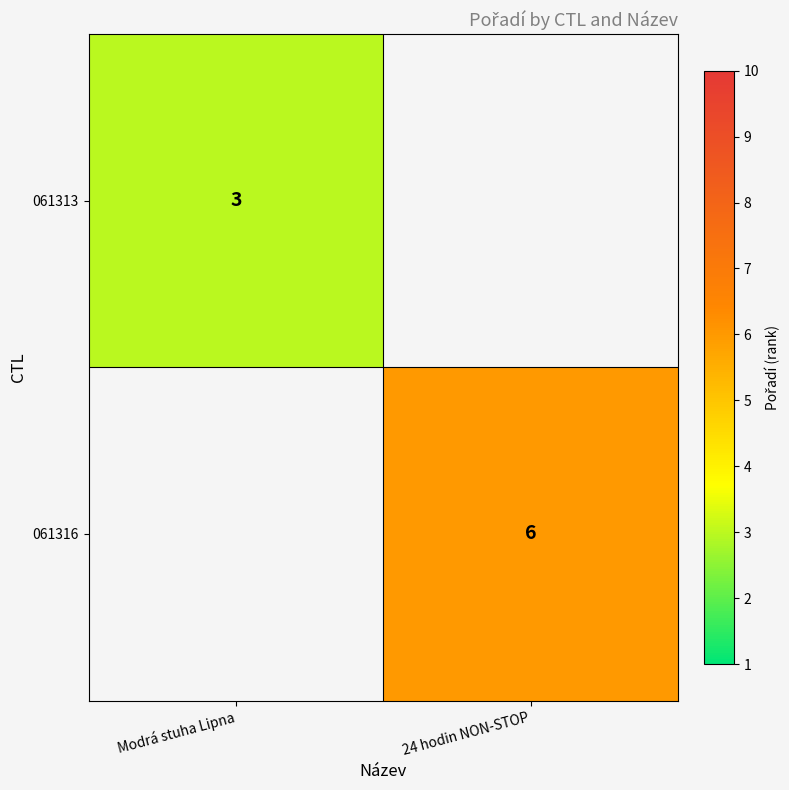

The value of 061316 at 24 hodin NON-STOP is 6. True or false?

True